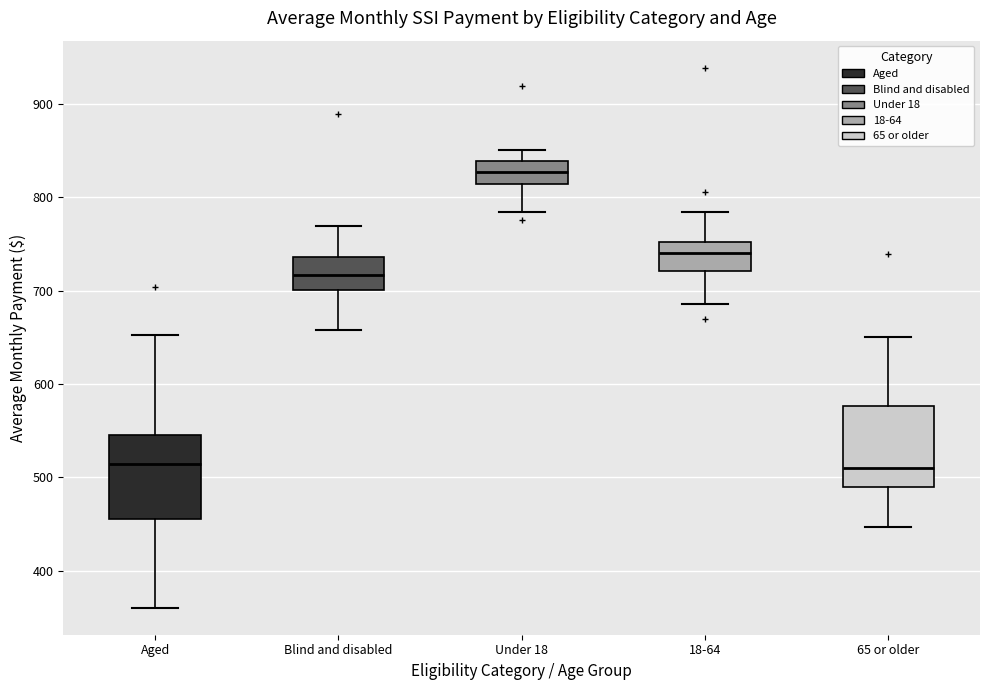

Which box has the highest median line?

Under 18